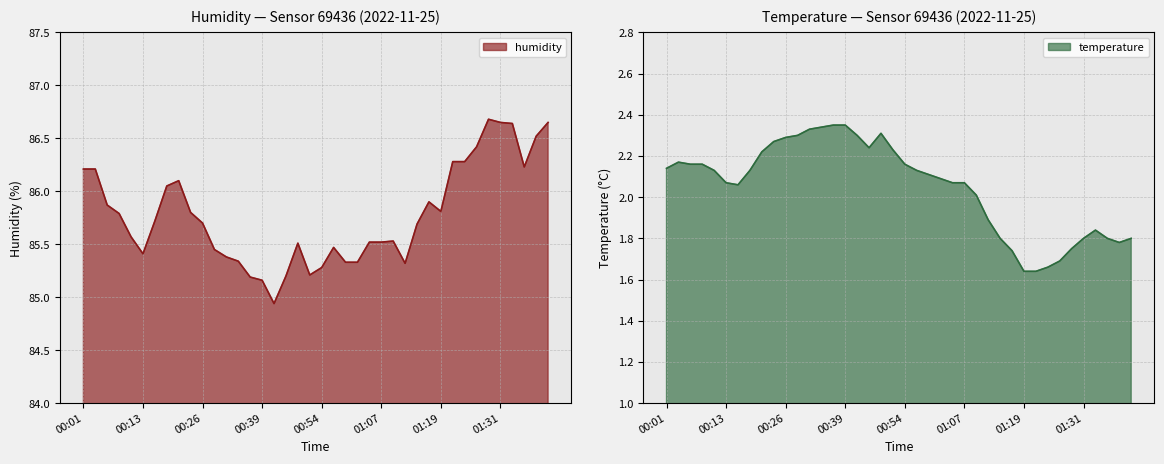

Reading left to right, what are all the values shown in this chart?

temperature: 00:01=2.1	00:03=2.2	00:06=2.2	00:08=2.2	00:11=2.1	00:13=2.1	00:16=2.1	00:18=2.1	00:21=2.2	00:23=2.3	00:26=2.3	00:29=2.3	00:31=2.3	00:34=2.3	00:36=2.4	00:39=2.4	00:41=2.3	00:44=2.2	00:49=2.3	00:52=2.2	00:54=2.2	00:57=2.1	00:59=2.1	01:02=2.1	01:04=2.1	01:07=2.1	01:09=2.0	01:11=1.9	01:14=1.8	01:16=1.7	01:19=1.6	01:21=1.6	01:24=1.7	01:26=1.7	01:29=1.8	01:31=1.8	01:34=1.8	01:36=1.8	01:39=1.8	01:41=1.8
humidity: 00:01=86.2	00:03=86.2	00:06=85.9	00:08=85.8	00:11=85.6	00:13=85.4	00:16=85.7	00:18=86.0	00:21=86.1	00:23=85.8	00:26=85.7	00:29=85.5	00:31=85.4	00:34=85.3	00:36=85.2	00:39=85.2	00:41=84.9	00:44=85.2	00:49=85.5	00:52=85.2	00:54=85.3	00:57=85.5	00:59=85.3	01:02=85.3	01:04=85.5	01:07=85.5	01:09=85.5	01:11=85.3	01:14=85.7	01:16=85.9	01:19=85.8	01:21=86.3	01:24=86.3	01:26=86.4	01:29=86.7	01:31=86.7	01:34=86.6	01:36=86.2	01:39=86.5	01:41=86.7